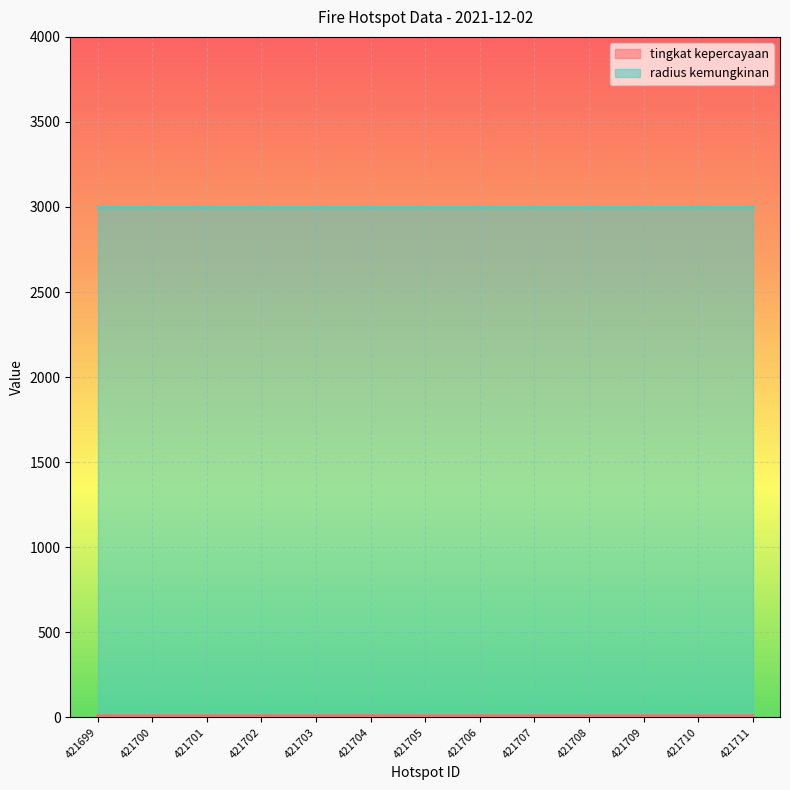

How many lines are shown in the chart?

2